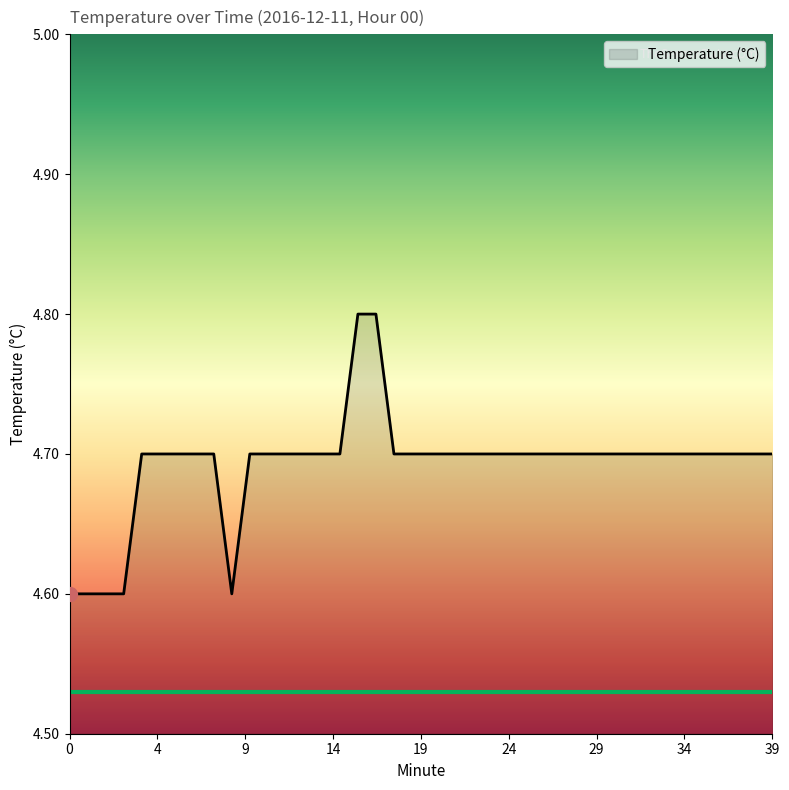

What is the smallest value displayed?

4.6